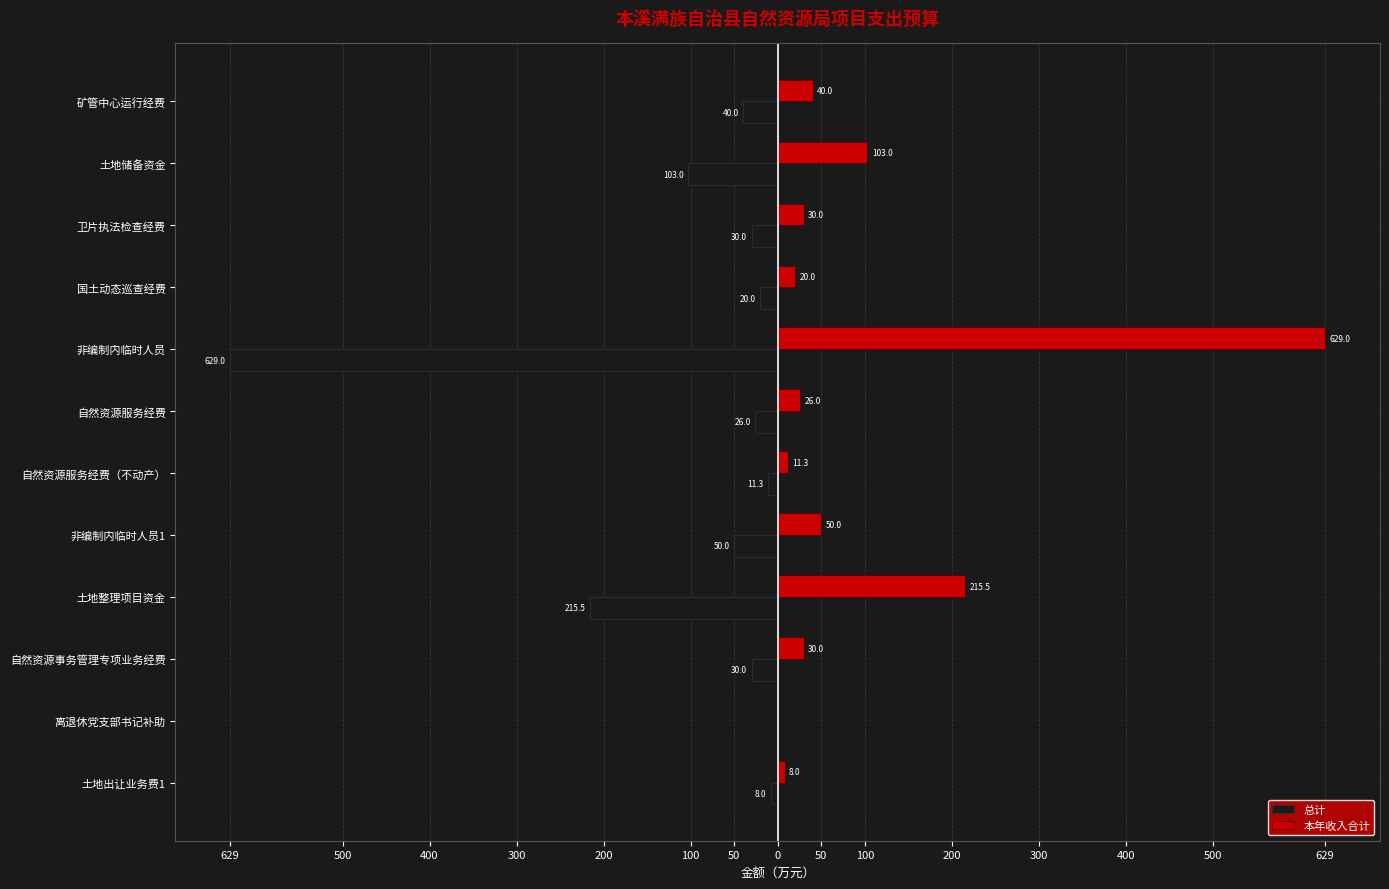

What is the maximum value shown in the chart?

629.0